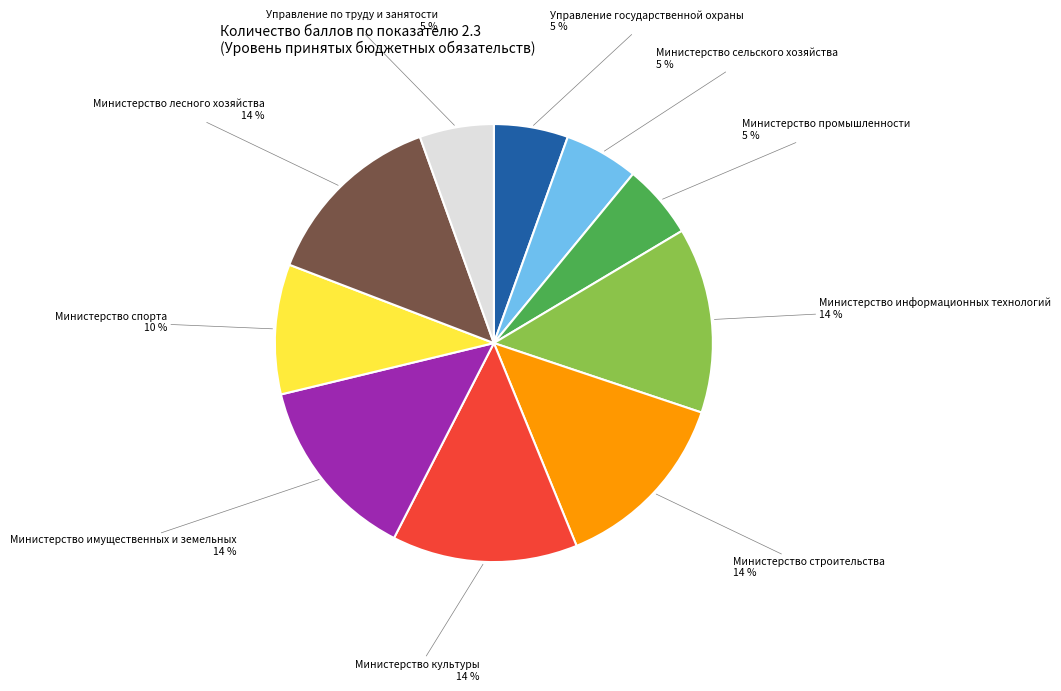

Does Министерство имущественных и земельных represent more than half of the total?

No